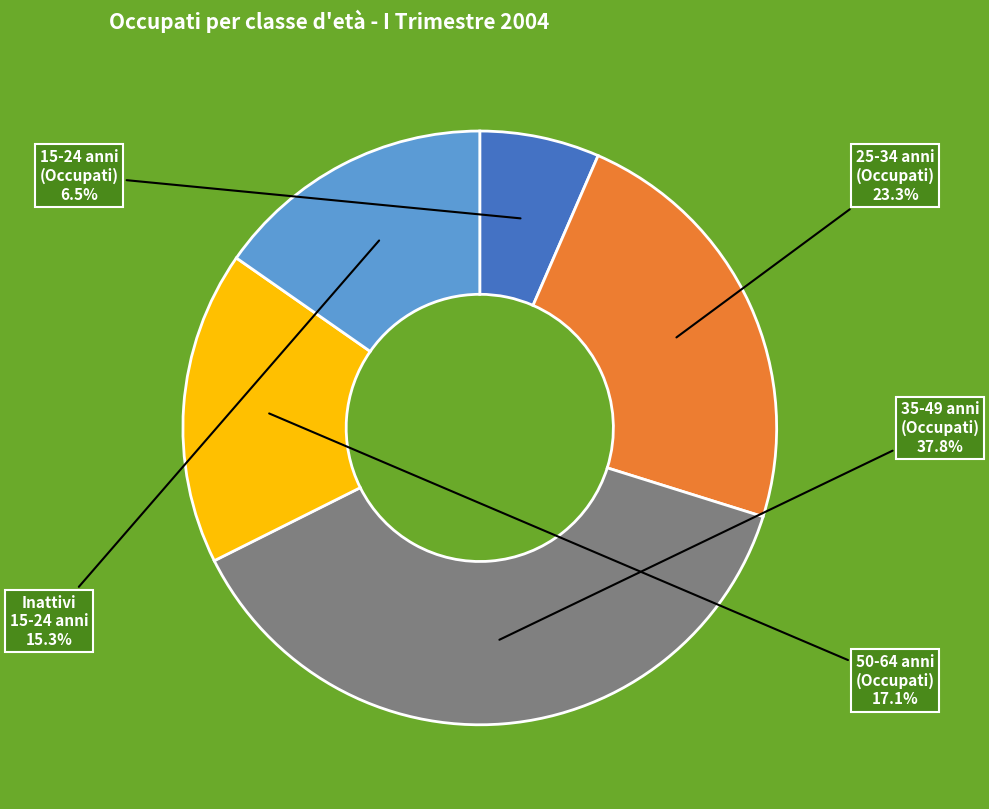

Is there any slice that represents more than half of the pie?

No